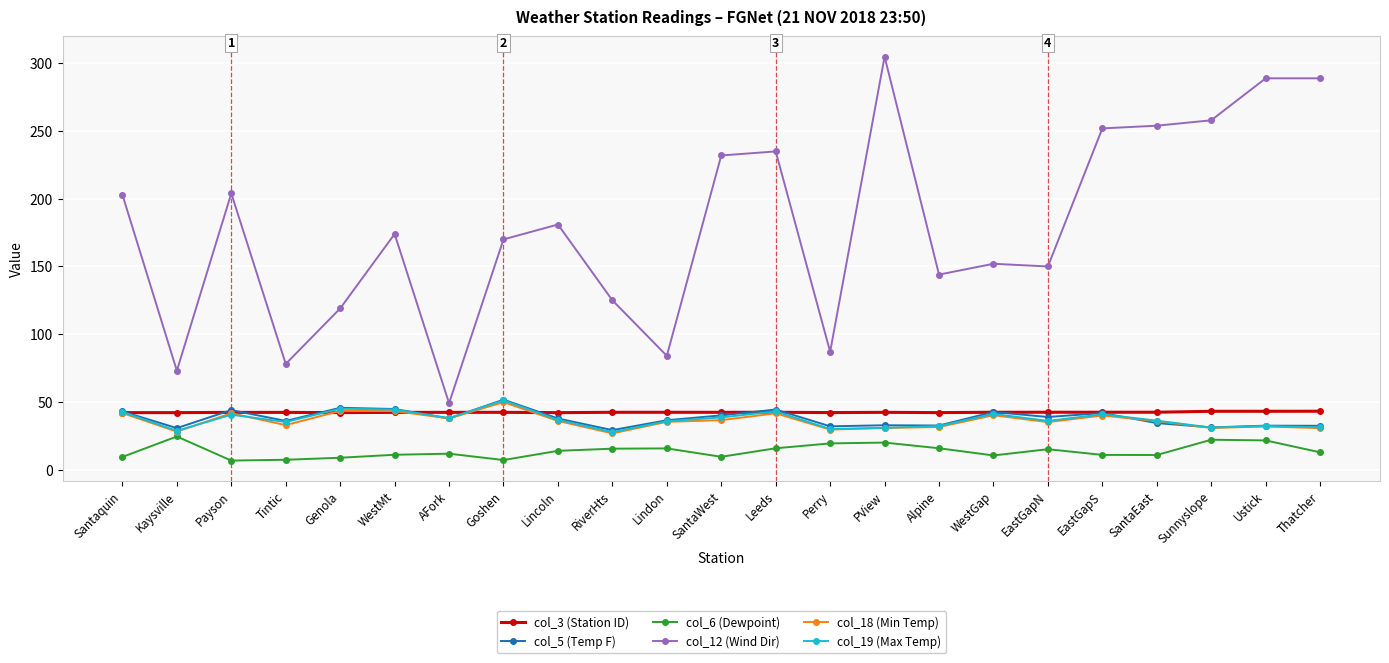

Where is the first local maximum for col_12 (Wind Dir)?

Payson